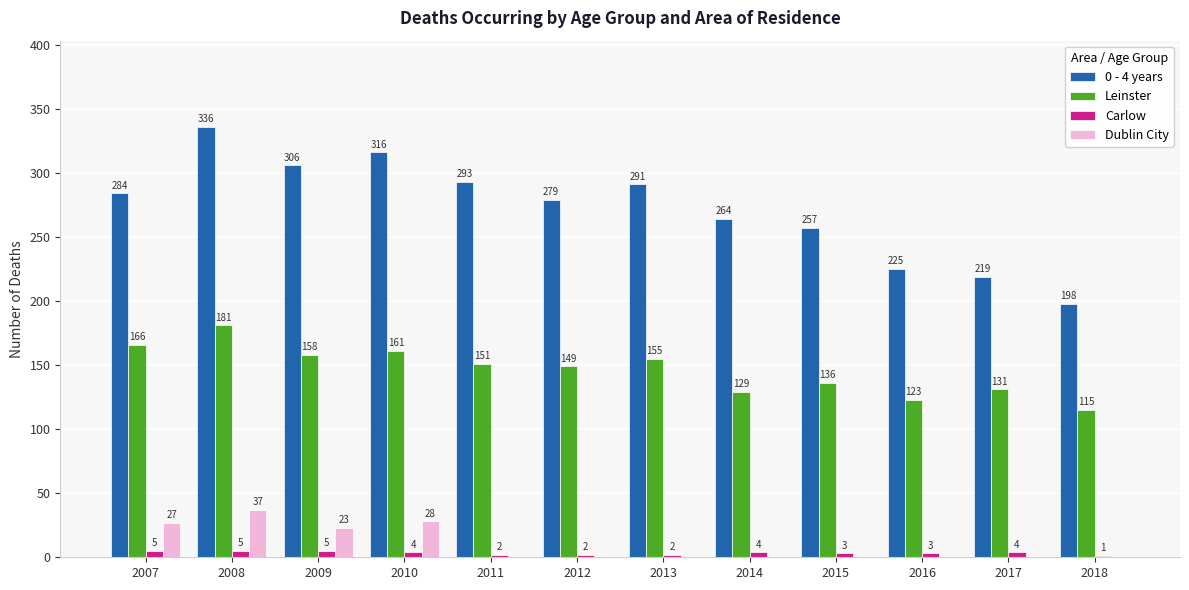

How many groups of bars are there?

12